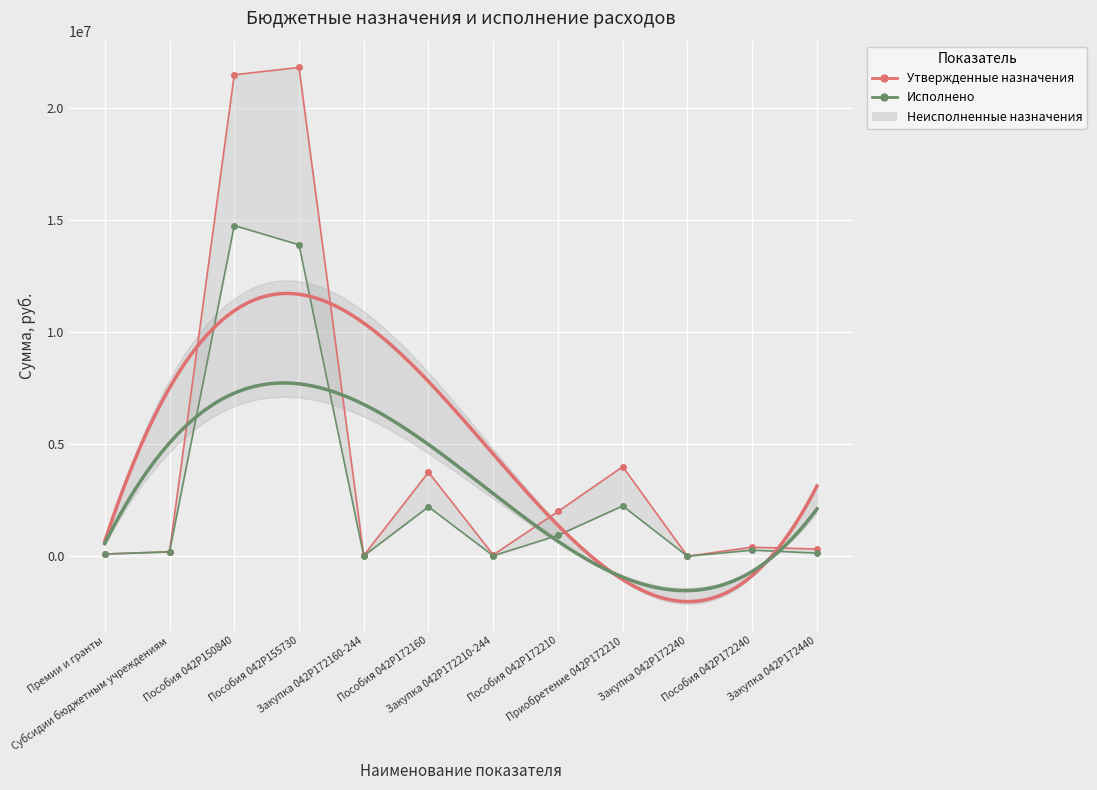

What is the minimum value for Утвержденные назначения?

4000.0